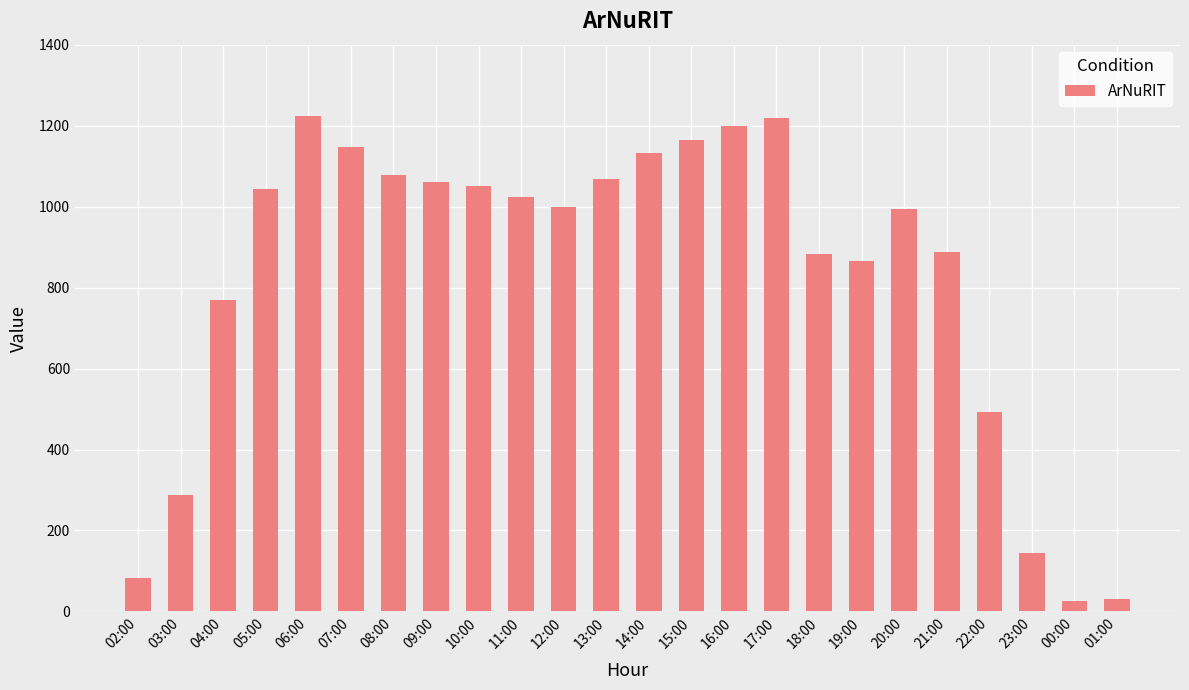

What is the difference between the maximum and minimum values?

1198